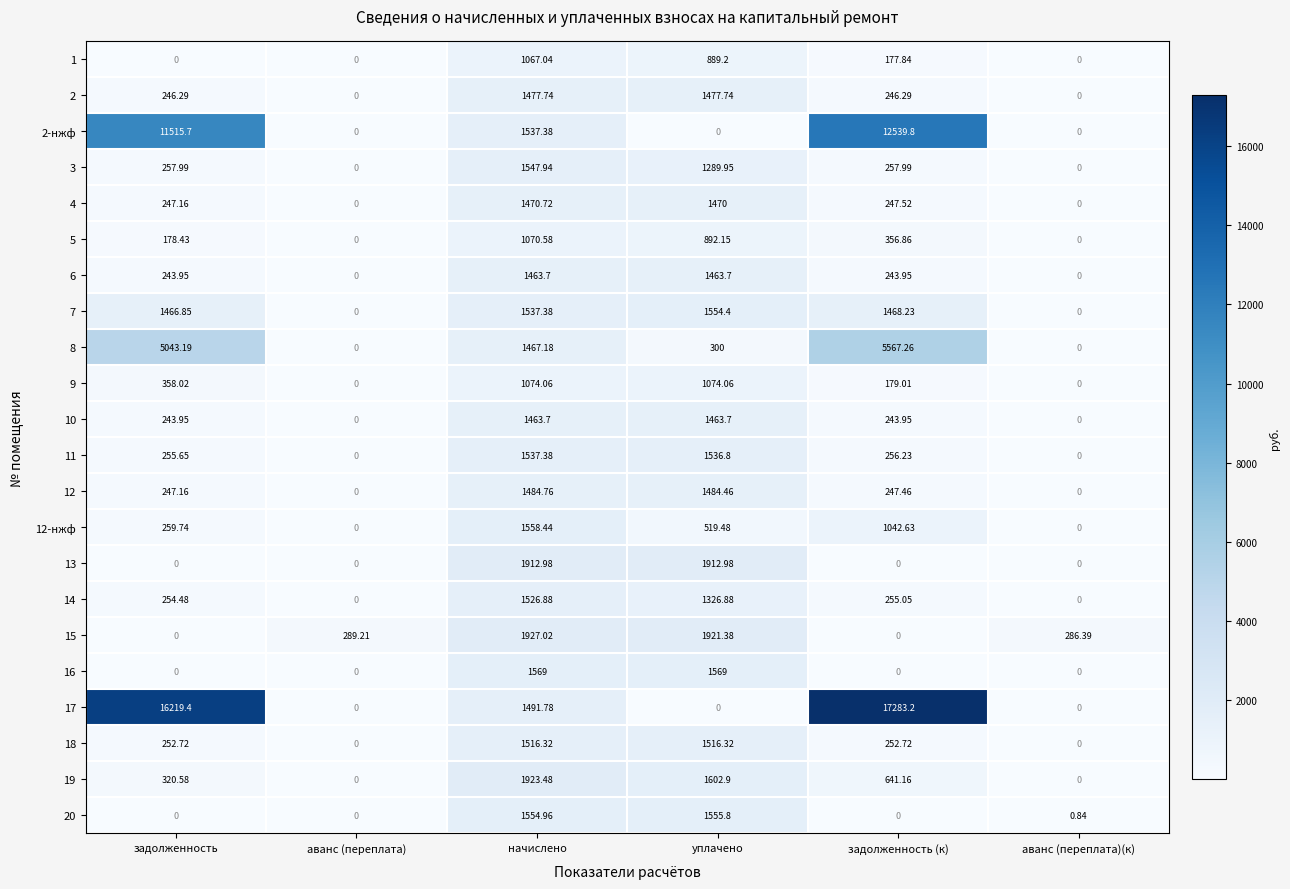

At which category is the sum across all series the highest?

задолженность (к)